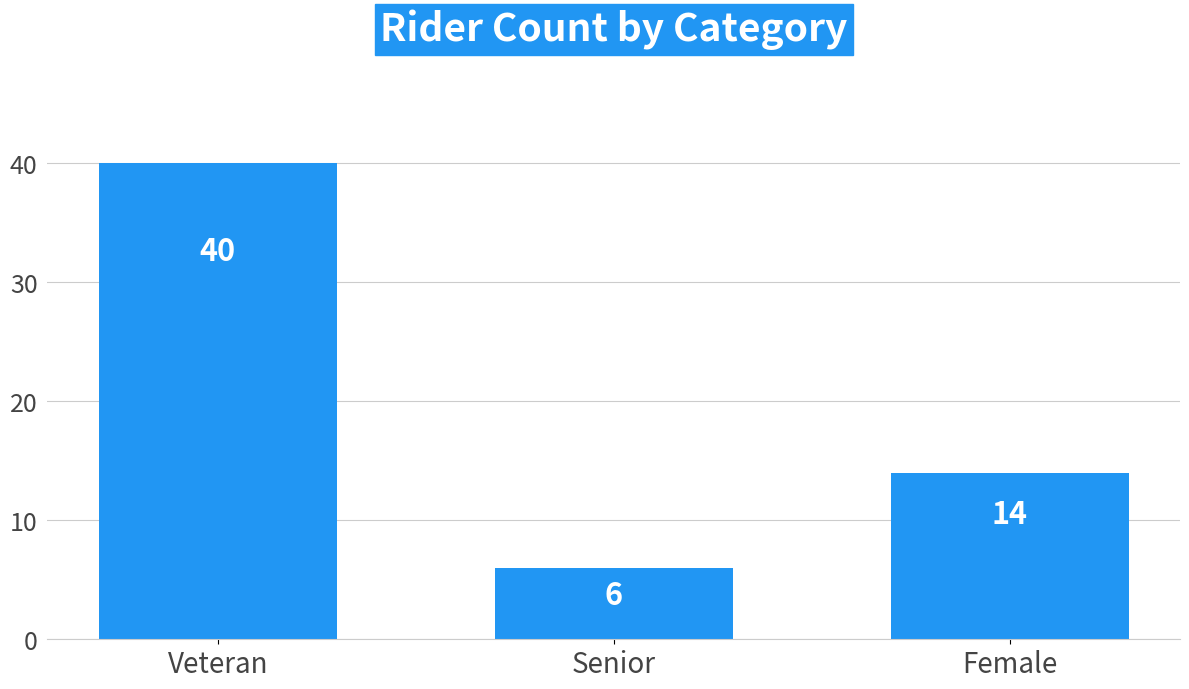

Count the values in the range 6 to 40.

3